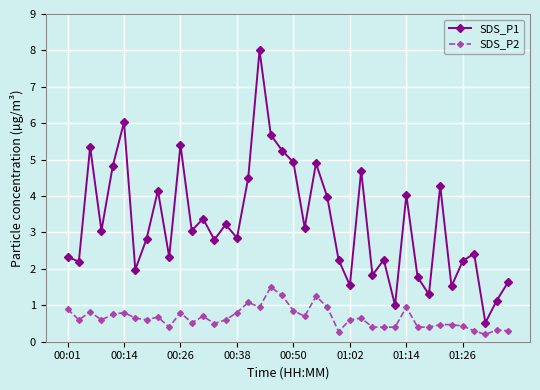

What is the sum of all SDS_P1 values?

130.5